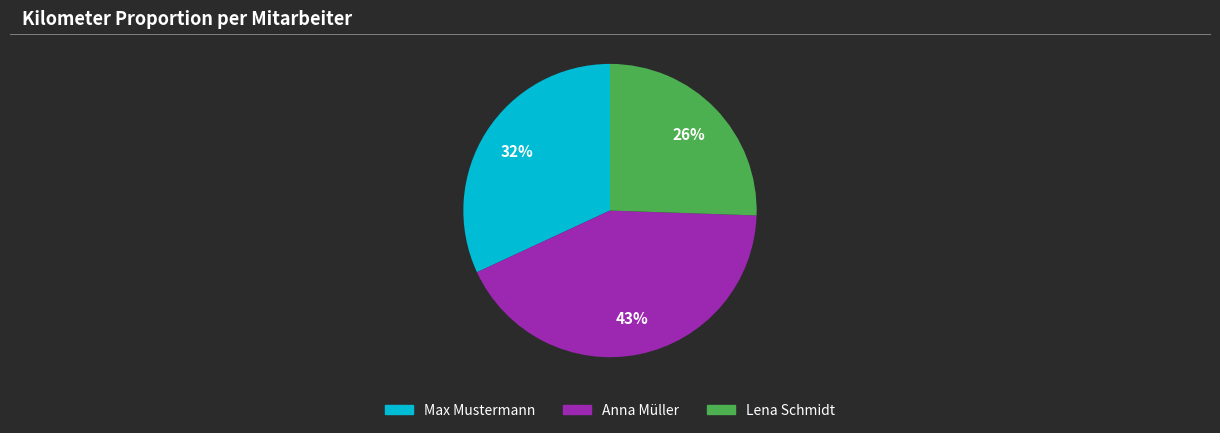

The Max Mustermann slice represents 32% of the pie. True or false?

True